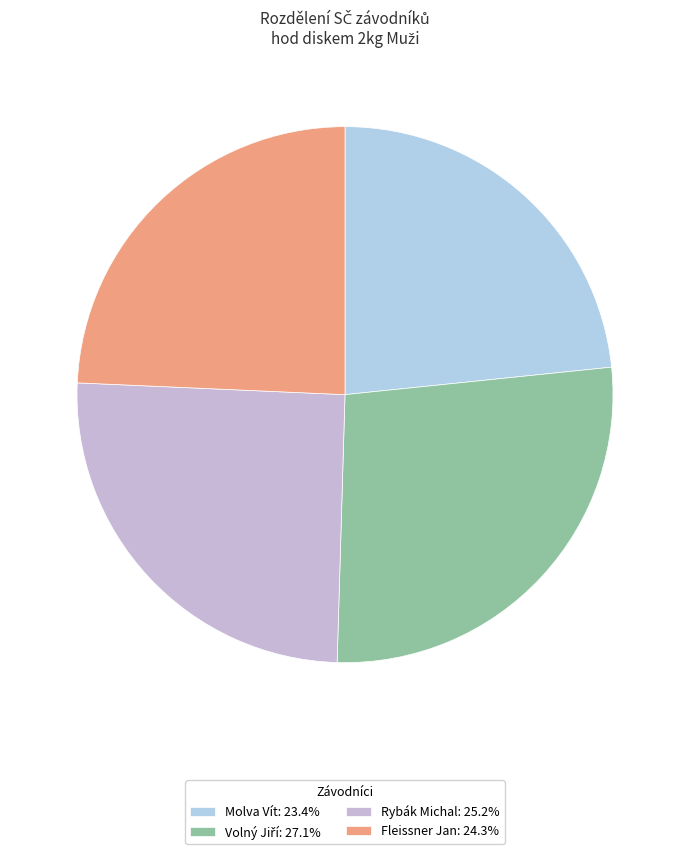

To the nearest percent, what is the difference between the largest and smallest slice percentages?

4%